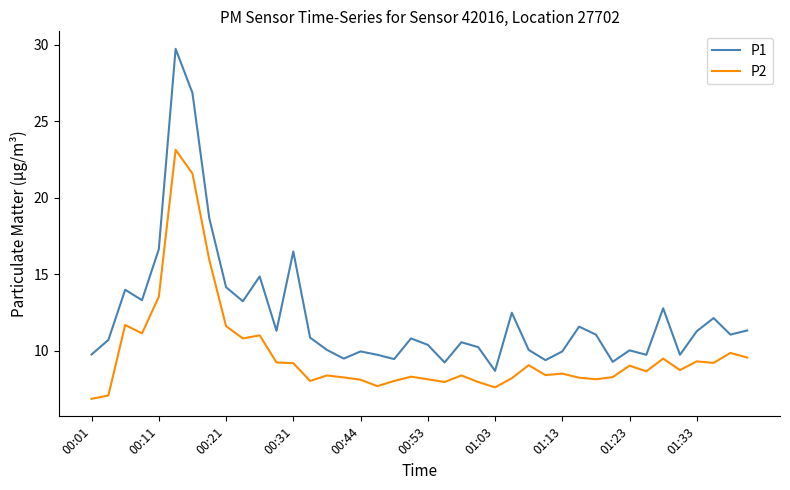

Rank the series by their maximum value, from lowest to highest.

P2, P1